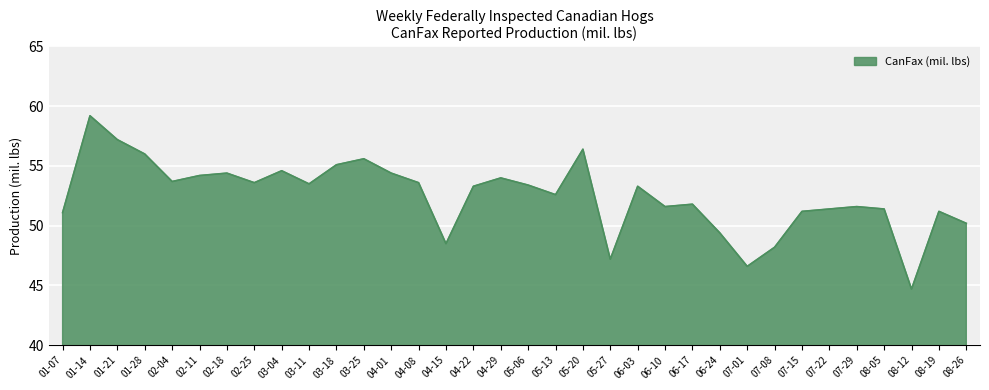

What is the approximate value at 01-07?

51.1